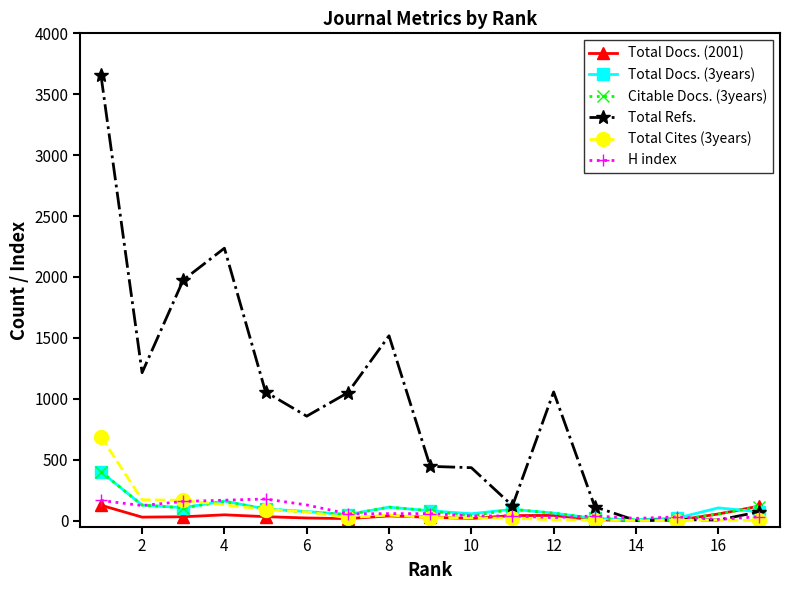

What is the value of the Total Docs. (2001) point at the 7th from the left?

16